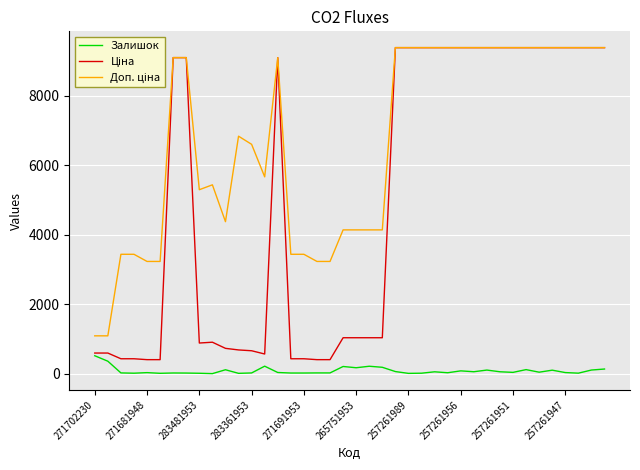

What is the greatest value displayed?

9379.3